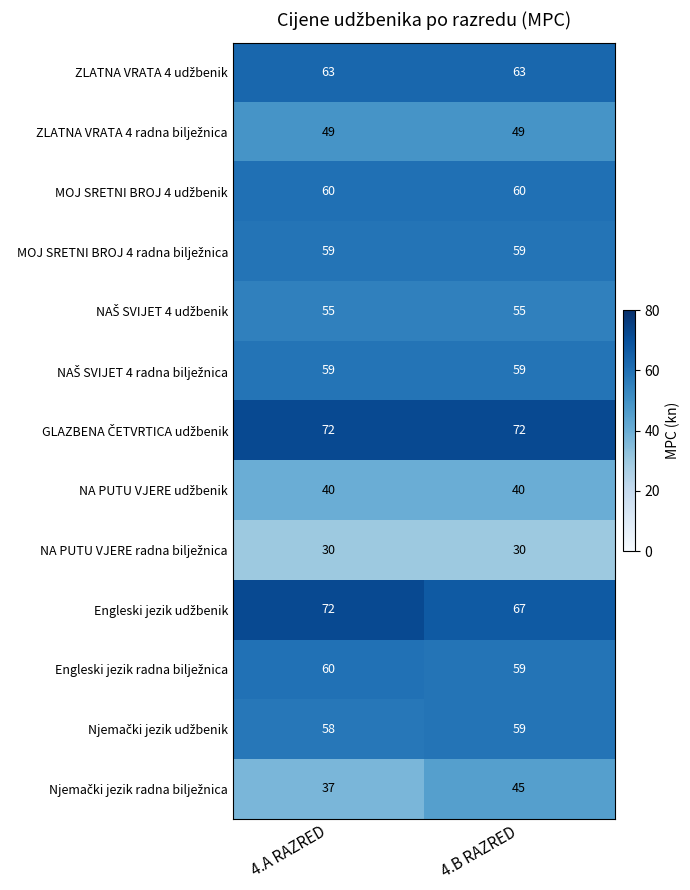

What is the difference between the highest and lowest values at 4.A RAZRED?

42